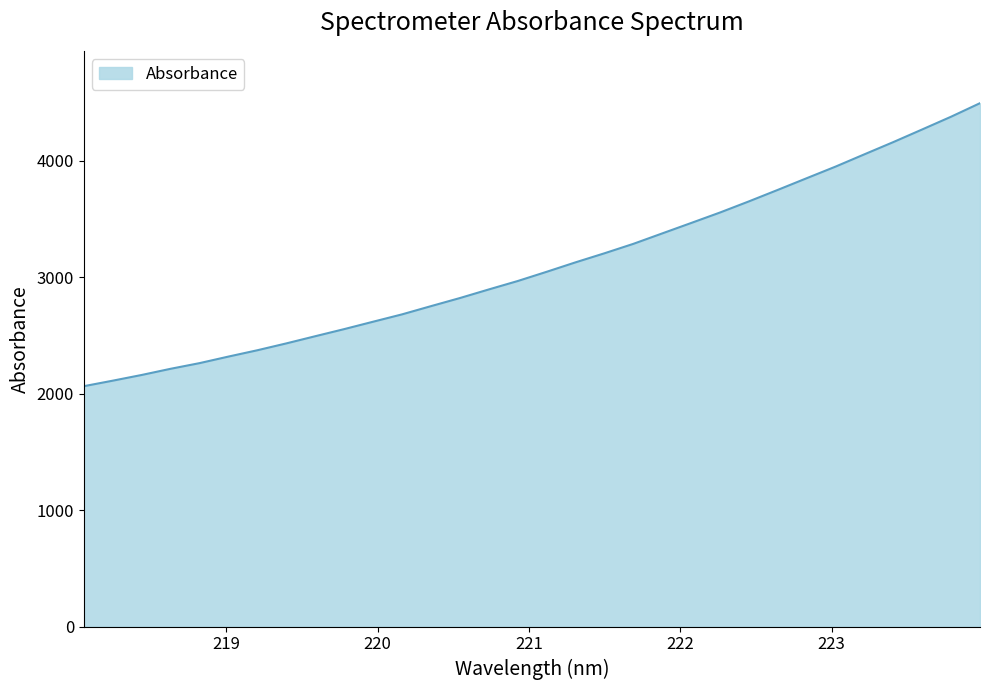

What is the maximum value shown in the chart?

4492.5